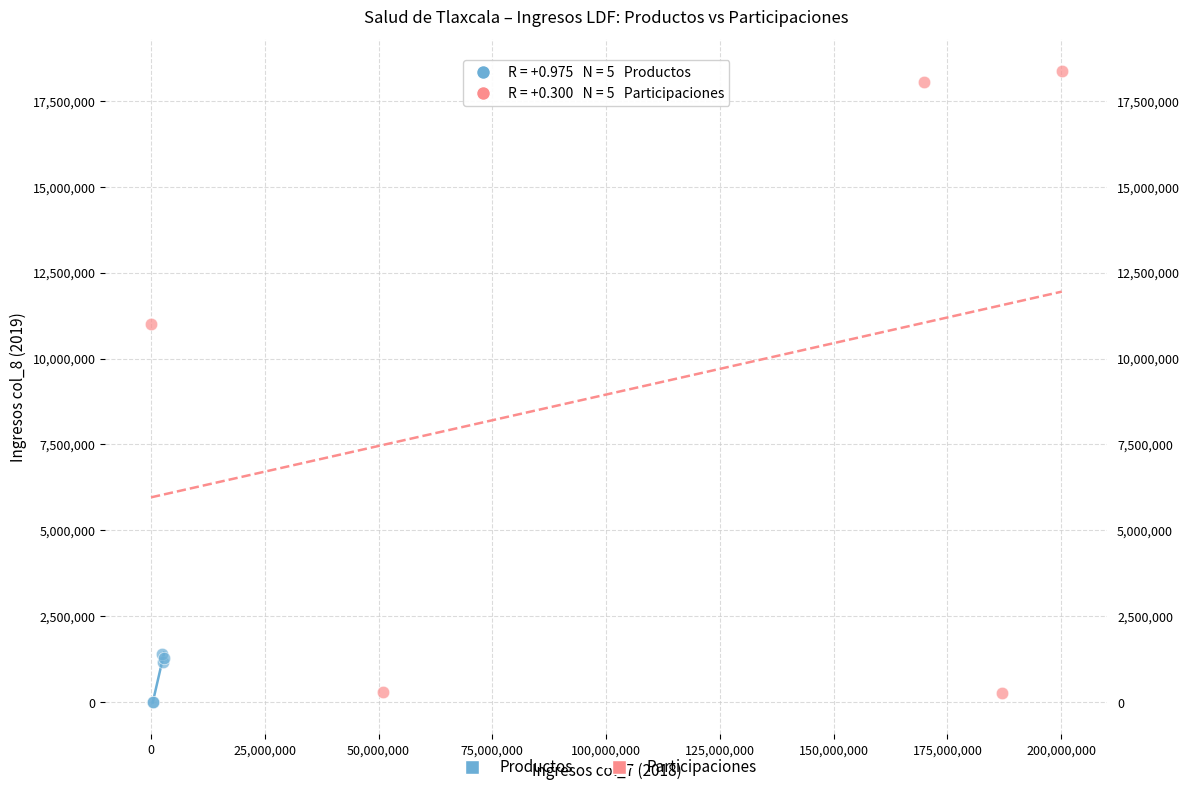

Which series reaches the maximum Y coordinate?

Participaciones